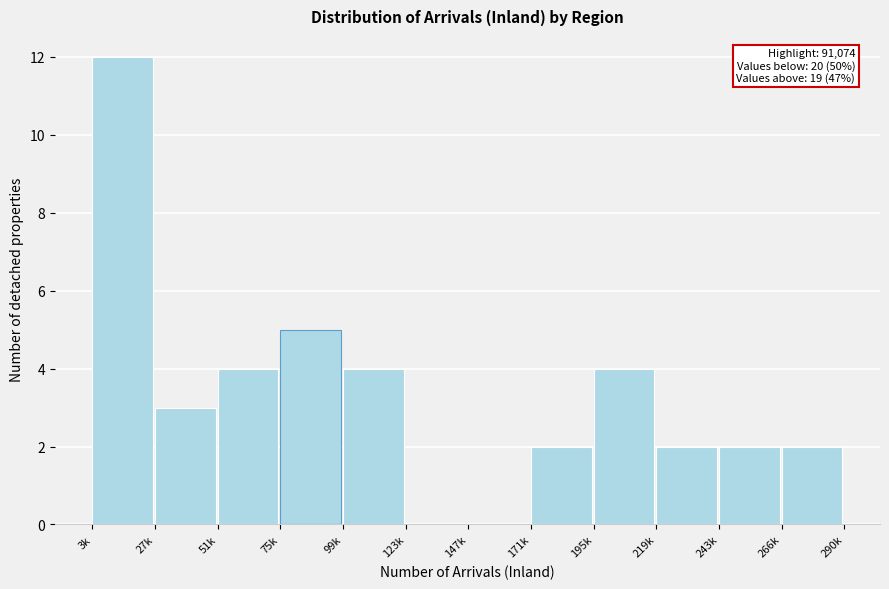

Reading right to left, extract all data points from this chart.

266k=2	243k=2	219k=2	195k=4	171k=2	147k=0	123k=0	99k=4	75k=5	51k=4	27k=3	3k=12